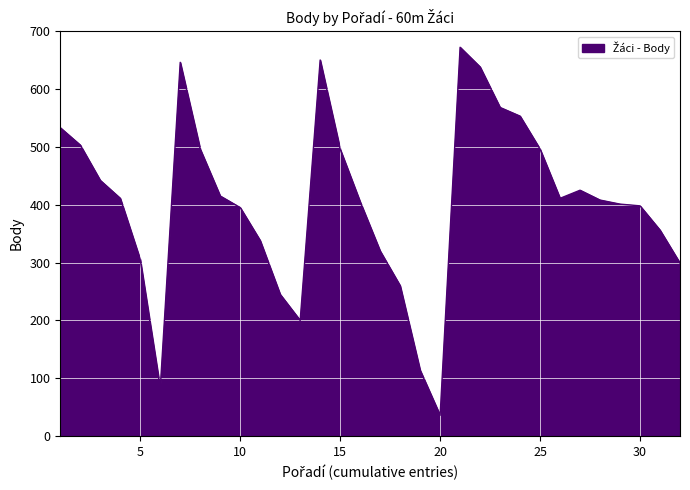

What is the difference between the maximum and minimum values?

636